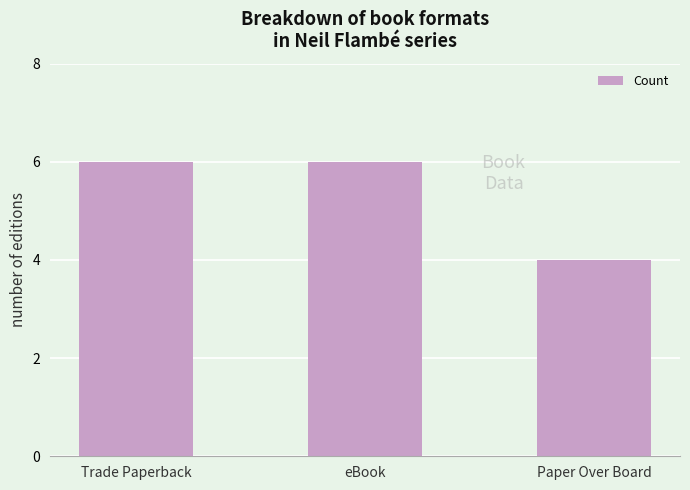

Reading left to right, list all the values displayed in this chart.

Trade Paperback=6	eBook=6	Paper Over Board=4